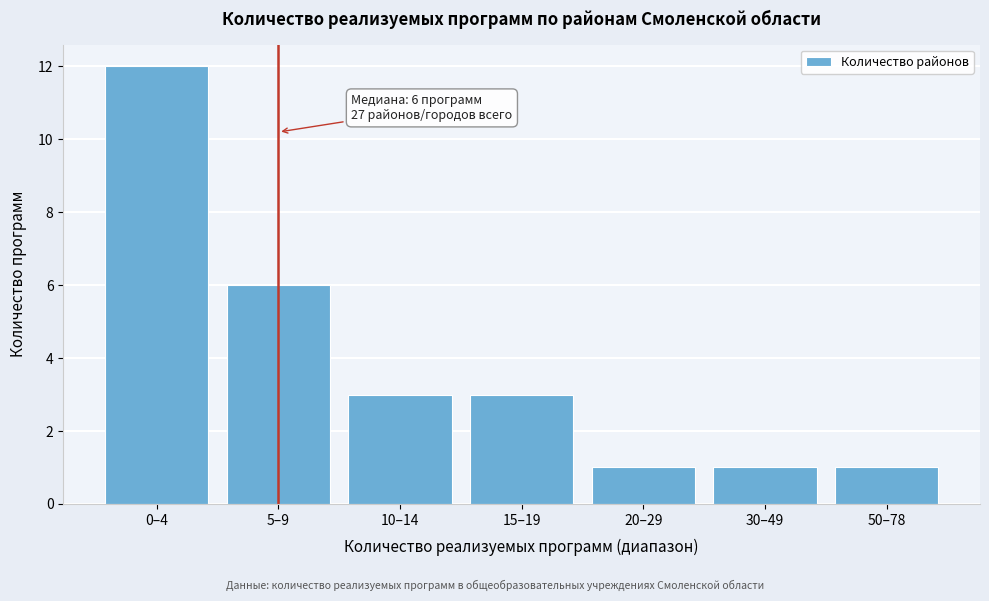

Reading left to right, list all the values displayed in this chart.

0–4=12	5–9=6	10–14=3	15–19=3	20–29=1	30–49=1	50–78=1